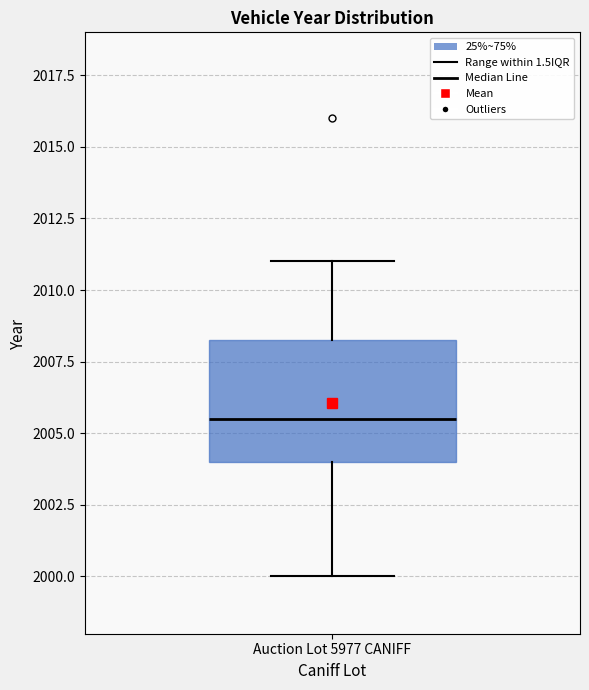

Read this box plot against the y-axis: the position of the median line, the range covered by the box, and the ends of both whiskers. The values are not printed on the chart, so give them approximately, as read against the axis.

median 2005.5, box 2004.0 to 2008.5, whiskers 2000.0 to 2011.0